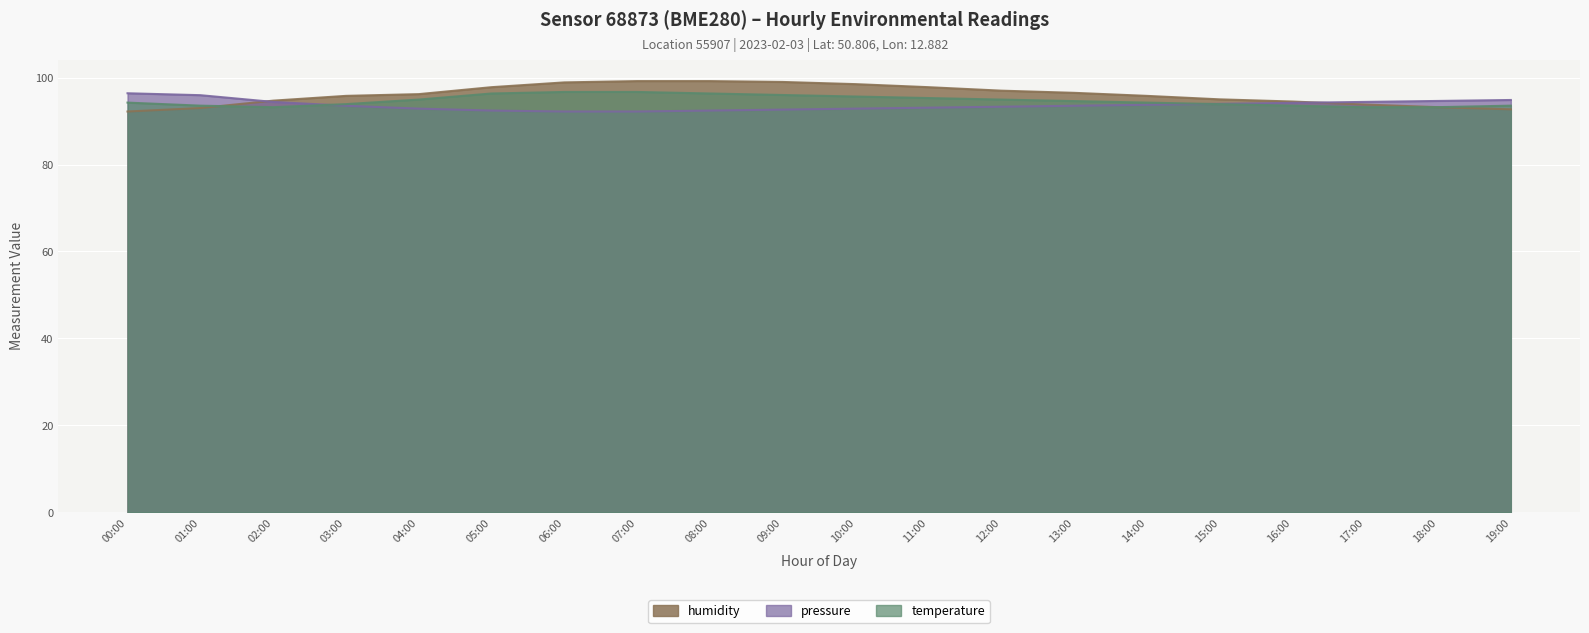

Where is the first local minimum for temperature?

02:00